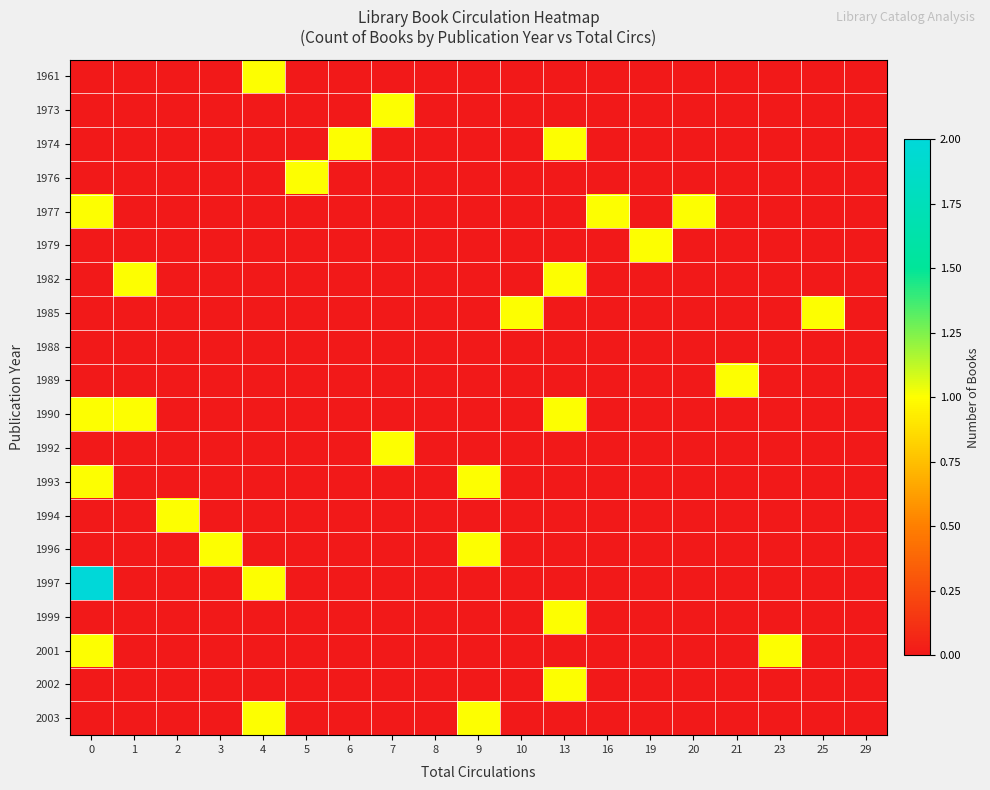

What is the total value across all series at 4?

3